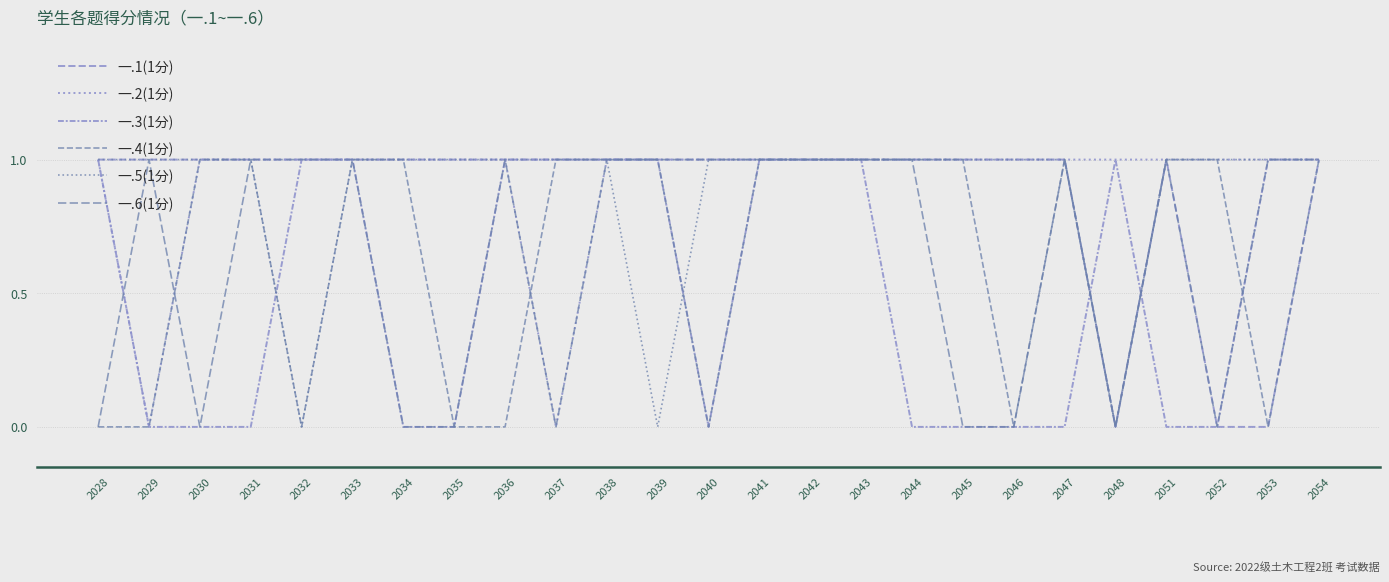

Does the chart display data point markers on the line(s)?

No